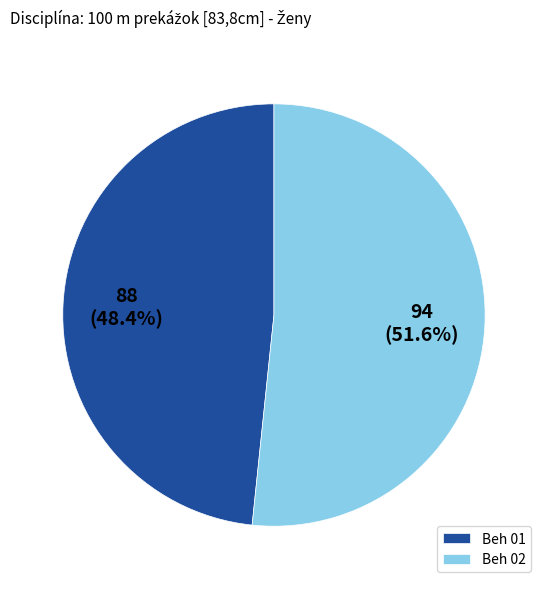

What is the ratio of the value at Beh 02 to the value at Beh 01?

1.1